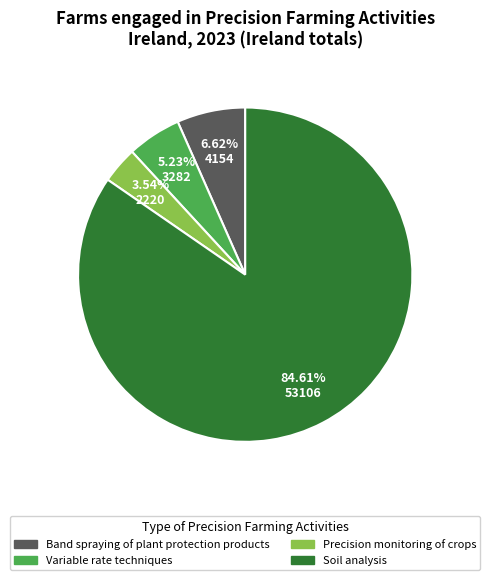

To the nearest percent, what is the difference between the largest and smallest slice percentages?

81%